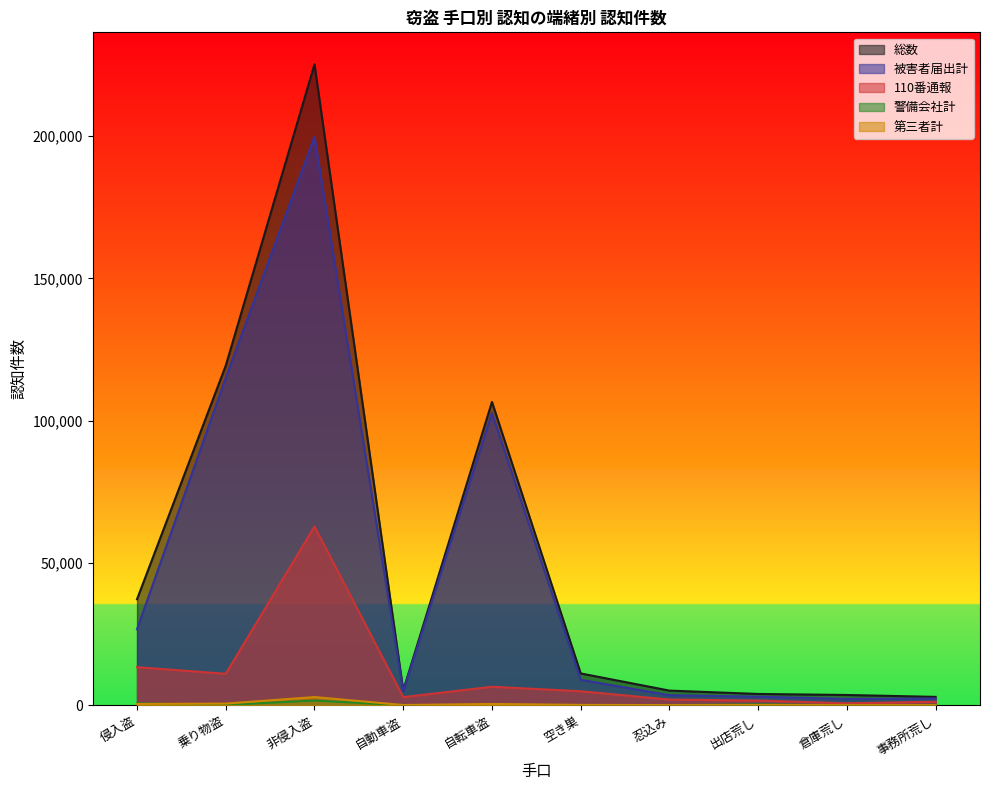

Where is the first local minimum for 総数?

自動車盗